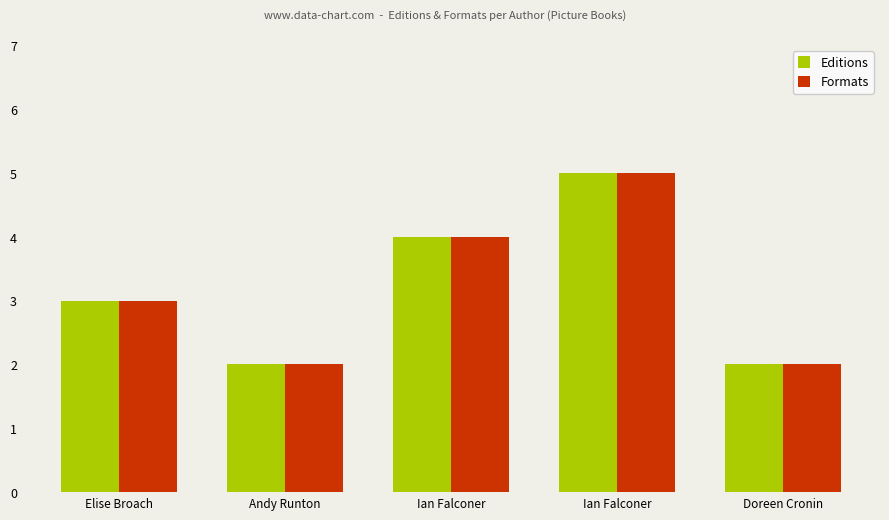

The value of Editions at Ian Falconer is 2. True or false?

False